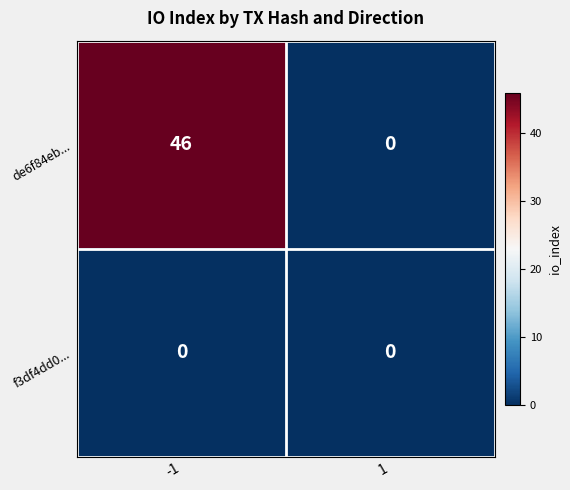

Which series has the widest spread of values?

de6f84eb...